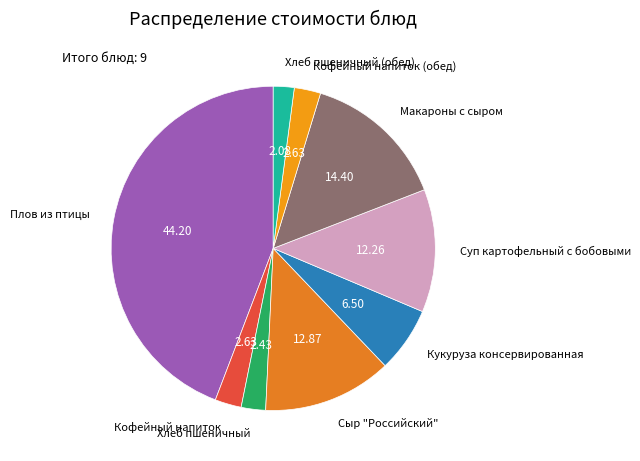

Count the number of slices in the pie.

9